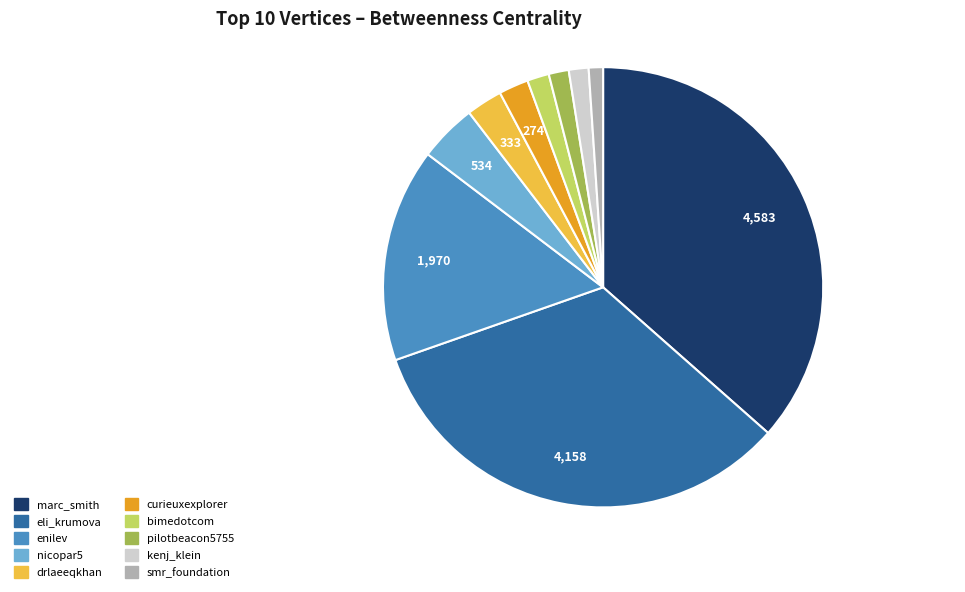

The enilev slice represents 16% of the pie. True or false?

True